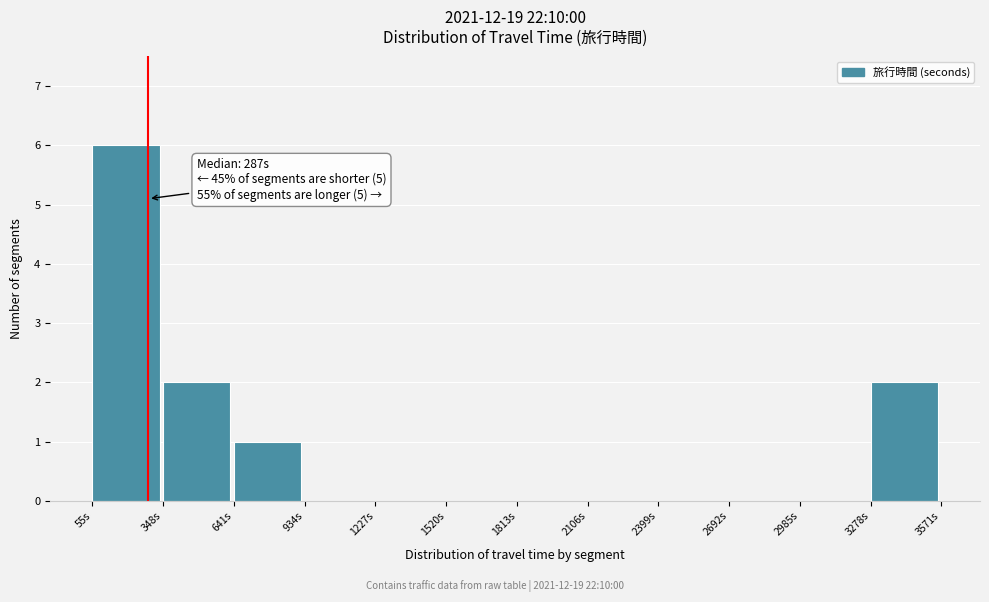

Which range on the x-axis has the tallest bar?

50 to 350